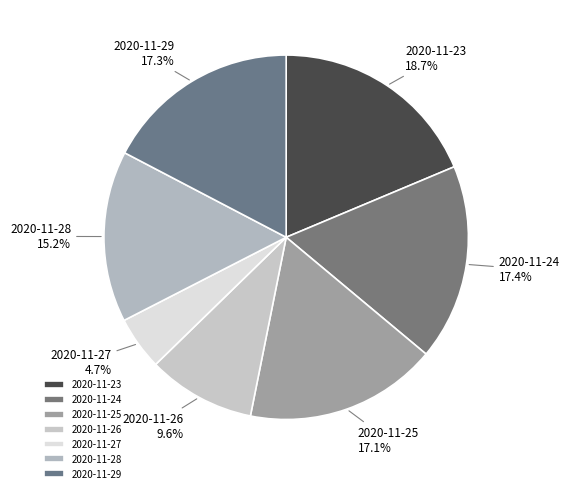

Which has a higher value, 2020-11-23 or 2020-11-26?

2020-11-23